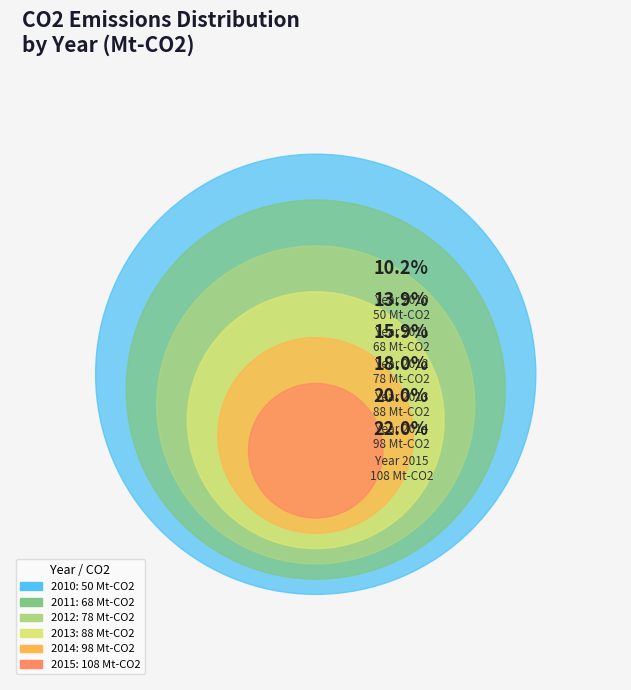

Which category has the smallest portion of the pie?

2010